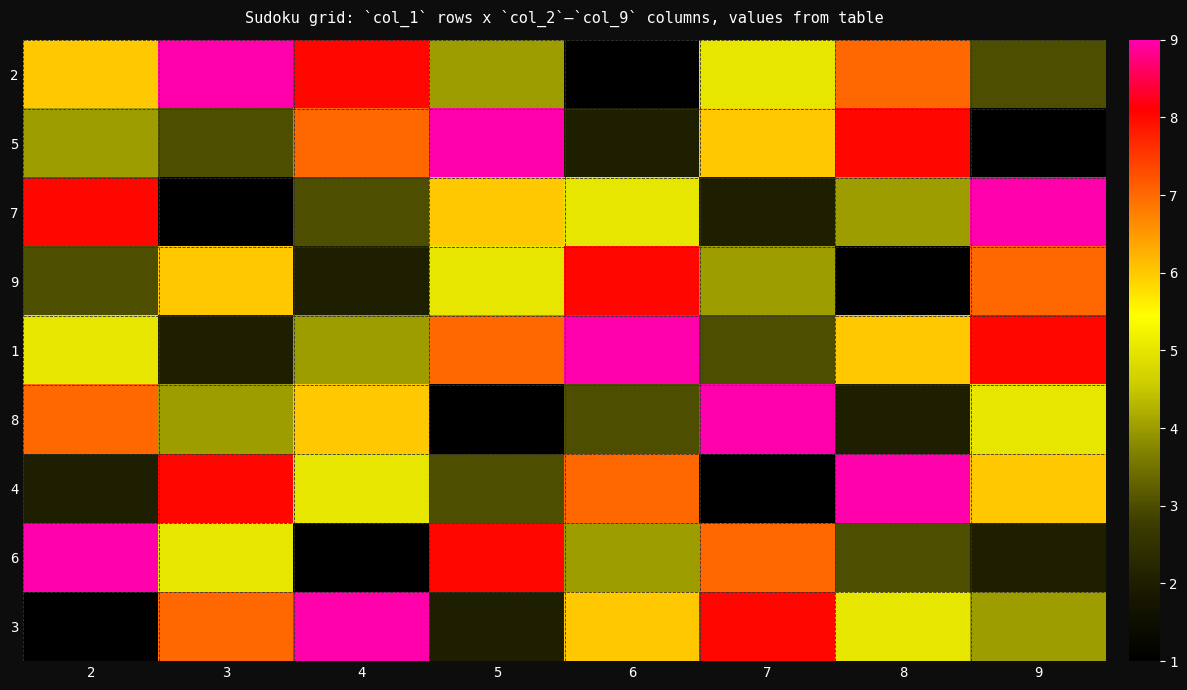

Rank the series at 7 from lowest to highest value.

4, 7, 1, 9, 2, 5, 6, 3, 8